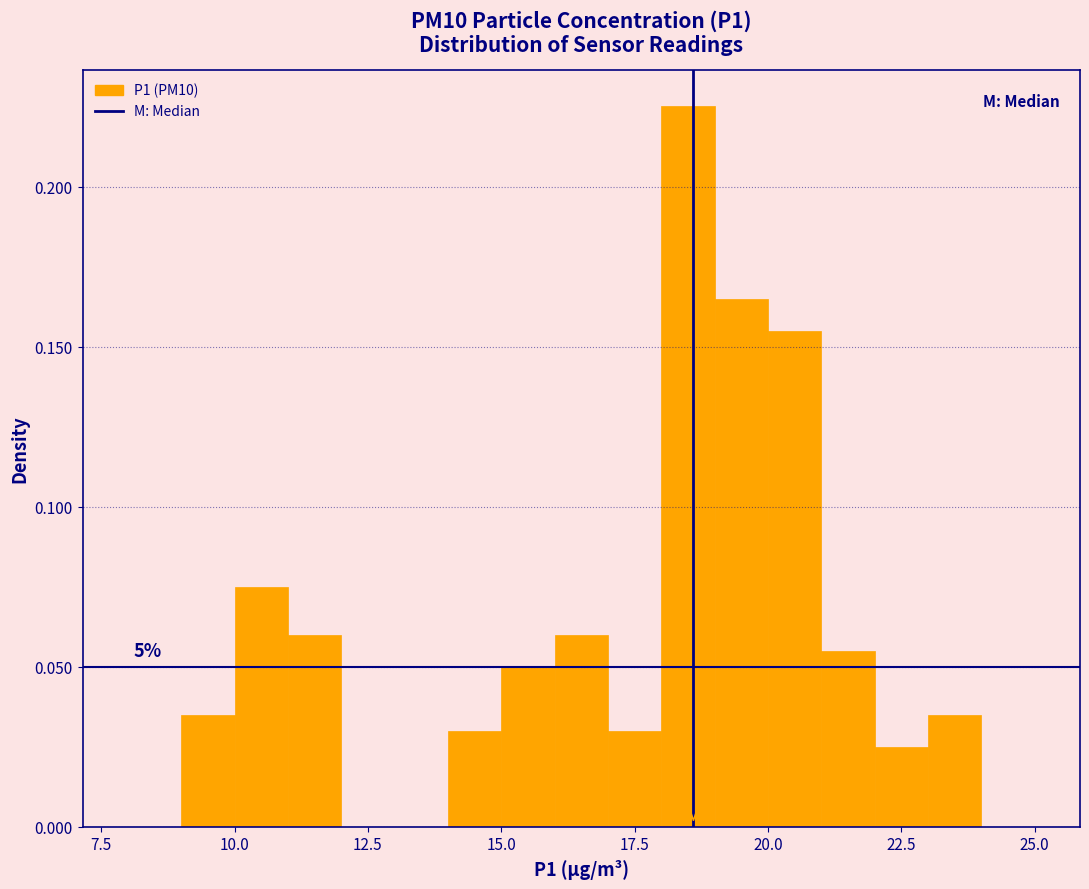

Read against the x-axis, roughly where is the centre of the tallest bar?

18.5